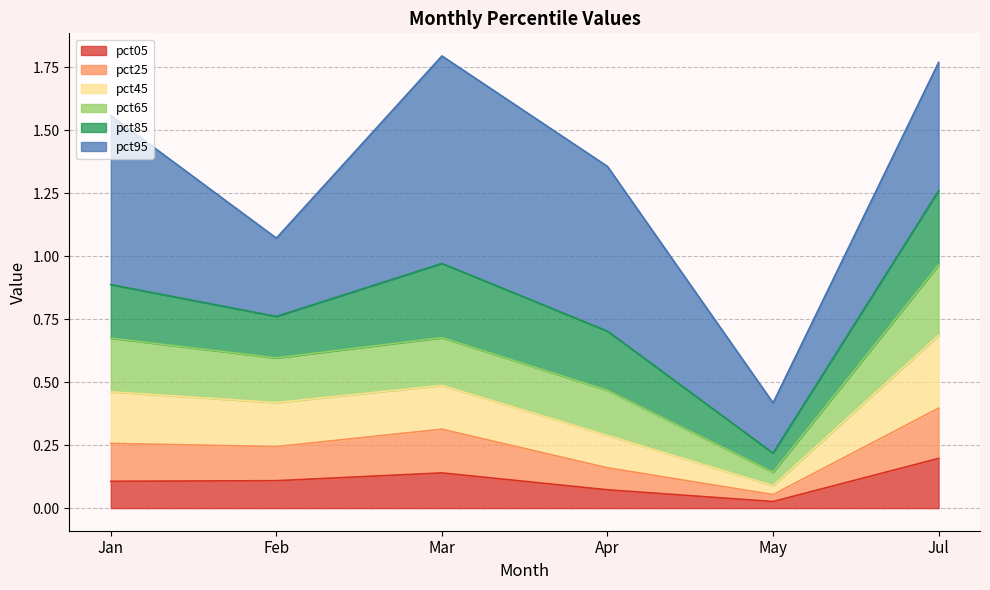

True or false: pct05 has a value of 0.1 at Feb.

True